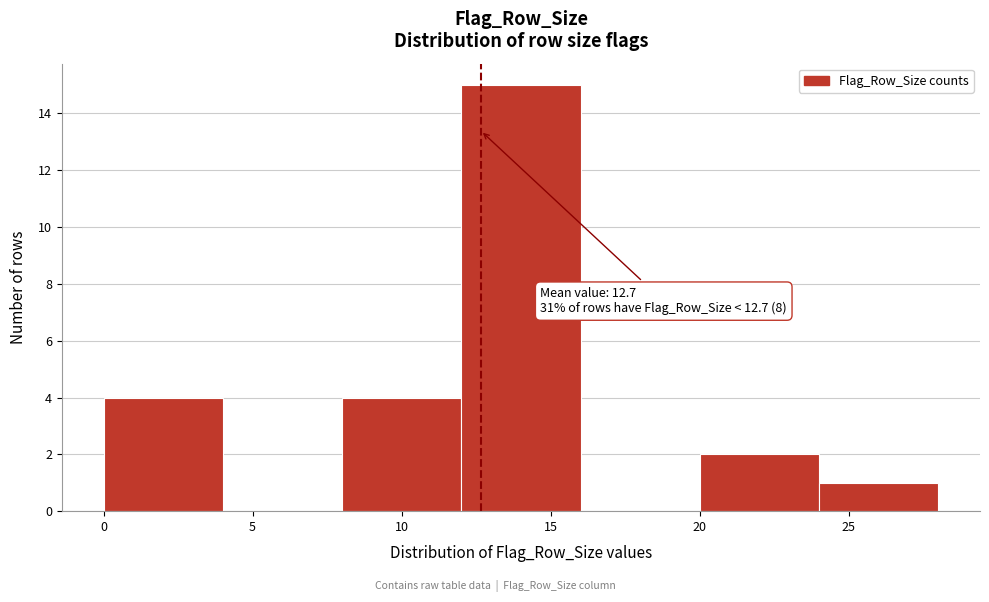

Which range on the x-axis has the tallest bar?

12 to 16